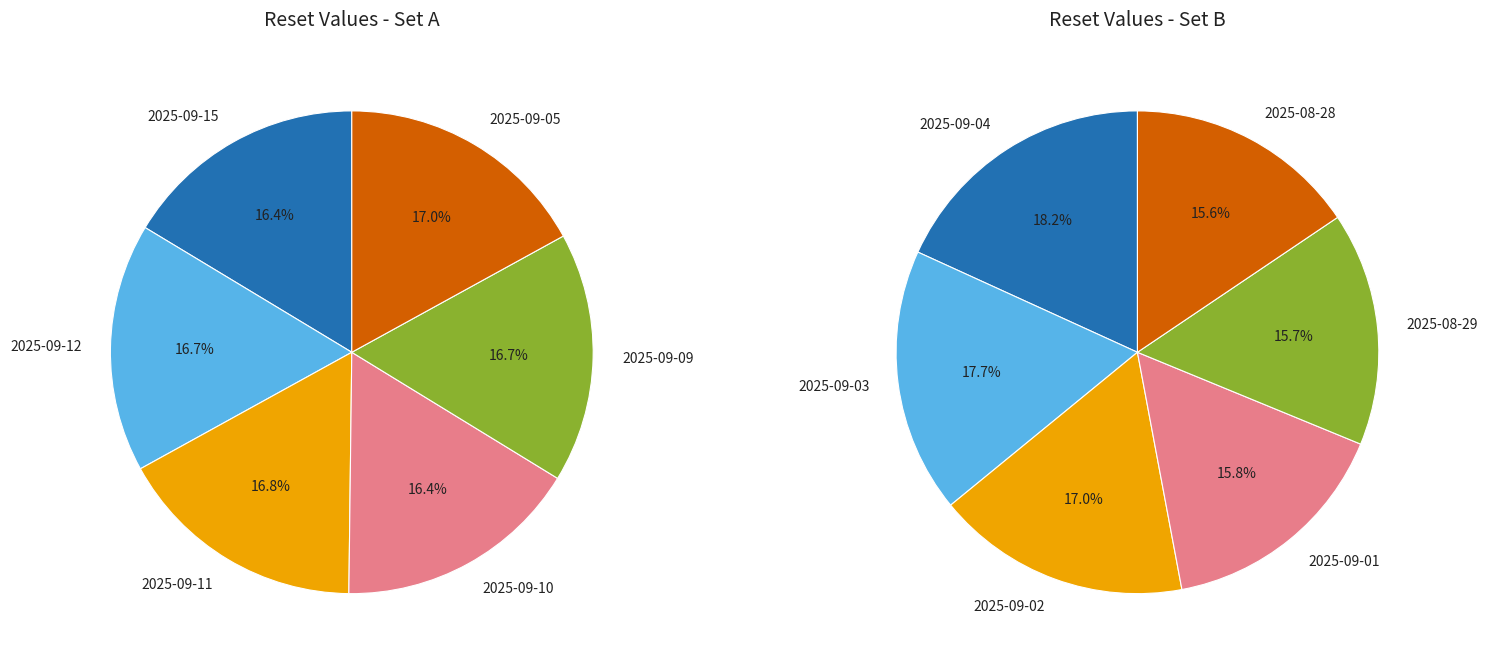

How many segments does this pie chart have?

12